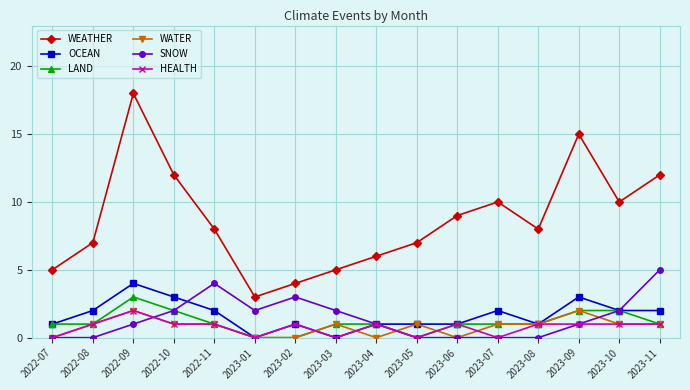

What is the label of the 12th point from the left?

2023-07